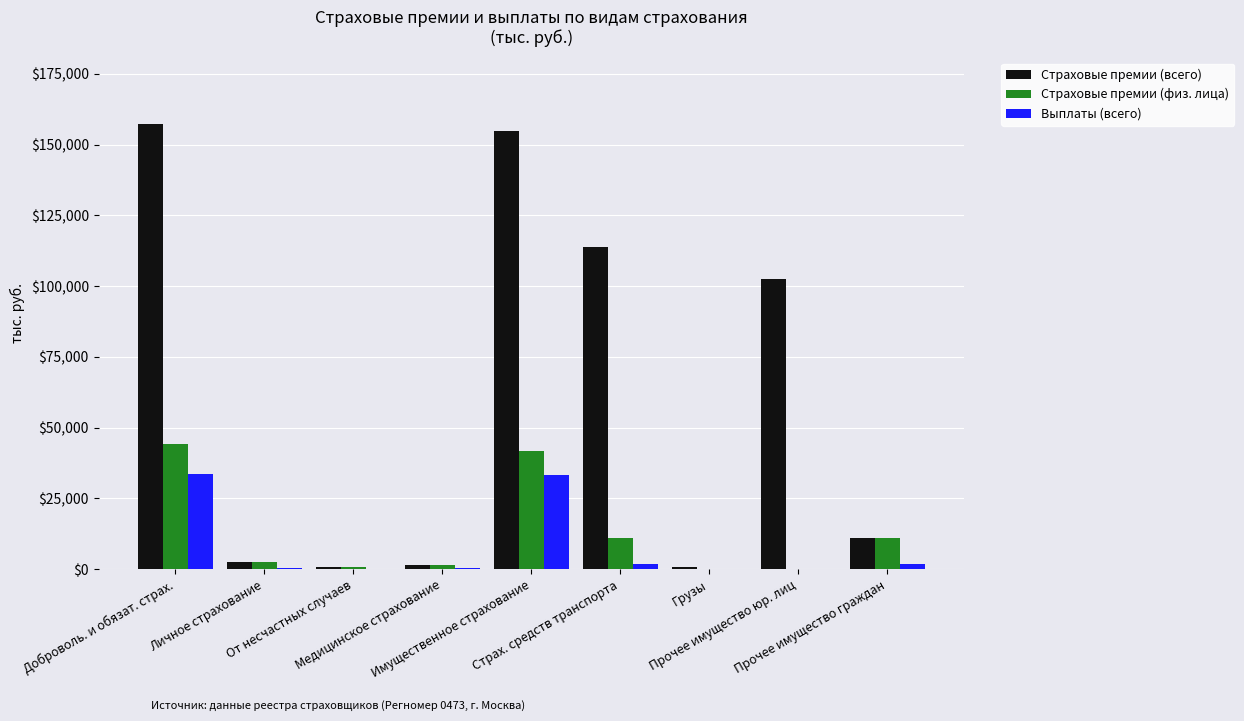

What is the maximum value shown in the chart?

157253.1